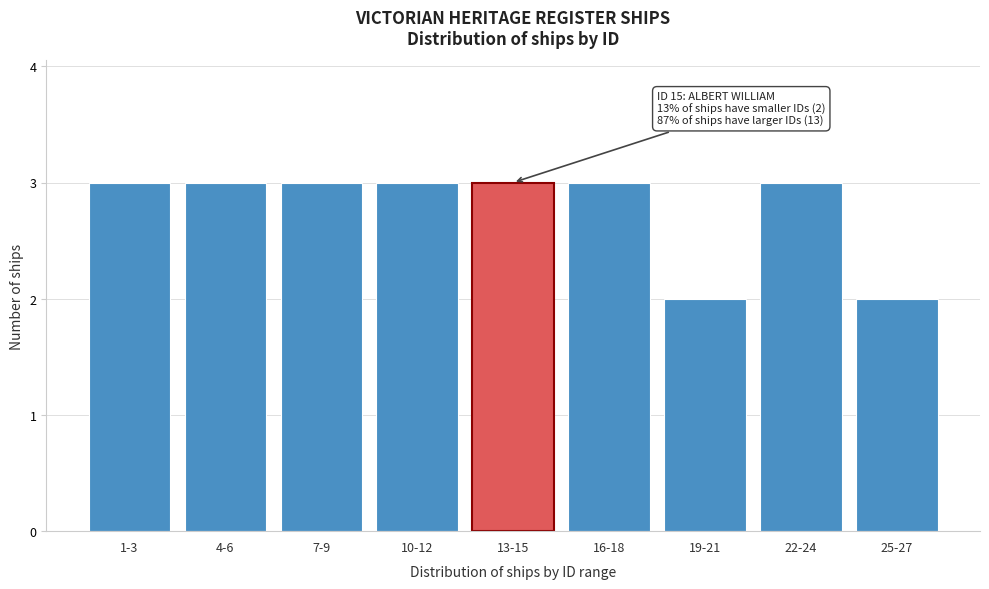

Reading left to right, list all the values displayed in this chart.

3	3	3	3	3	3	2	3	2